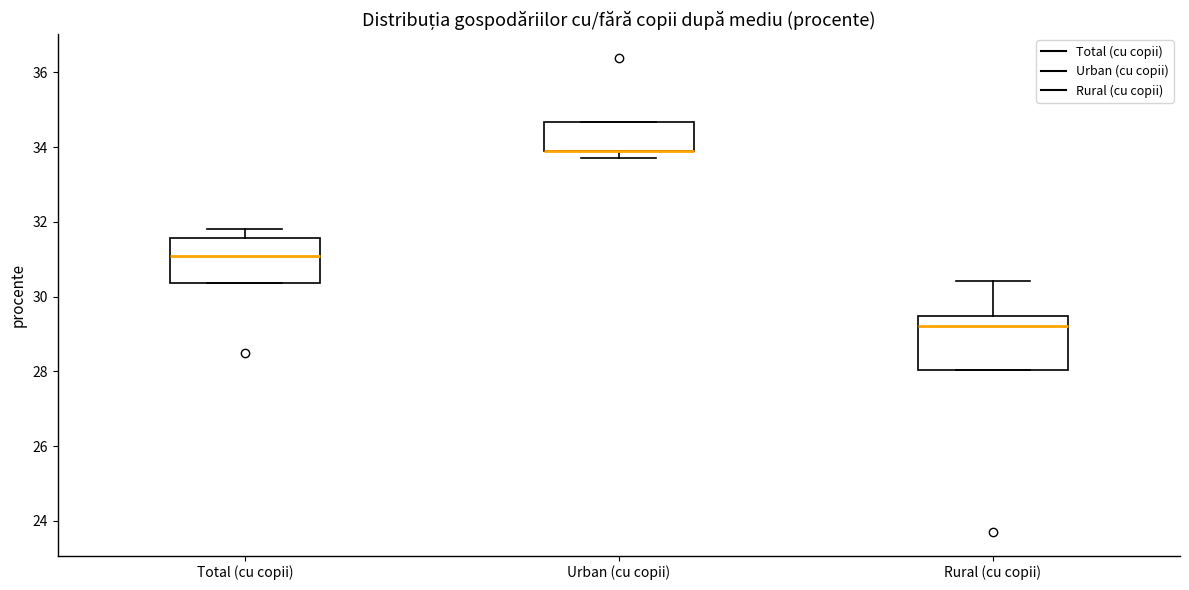

Reading left to right, transcribe this box plot: for each box, give where its median line is, the range the box spans, and where its two whiskers end, as read against the y-axis. The values are not printed on the chart, so give them approximately, as read against the axis.

Total (cu copii): median 31.0, box 30.4 to 31.6, whiskers 30.4 to 31.8
Urban (cu copii): median 34.0 (drawn on the box's lower edge), box 33.8 to 34.6, whiskers 33.8 (just below the box's lower edge) to 34.6
Rural (cu copii): median 29.2, box 28.0 to 29.4, whiskers 28.0 to 30.4